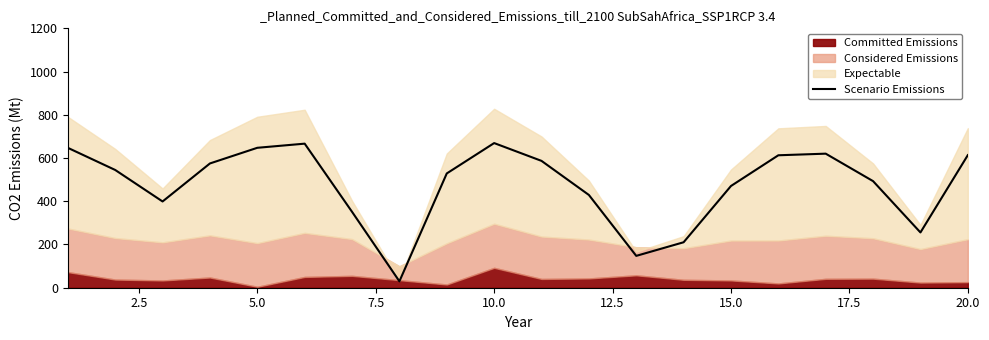

How many interior local valleys (lower than both neighbors) does the data have?

4